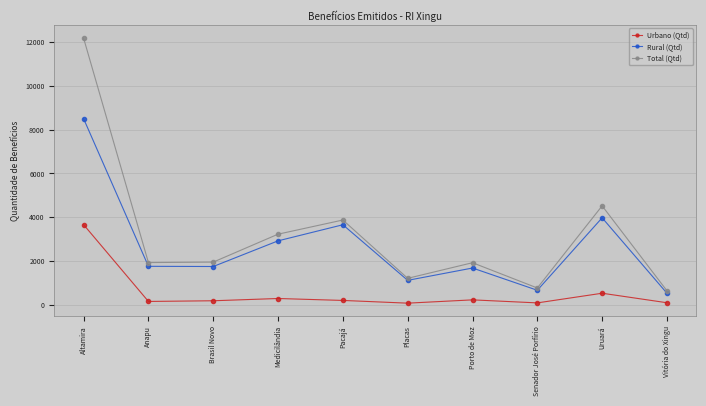

How many values in the Urbano (Qtd) series are below 216?

5